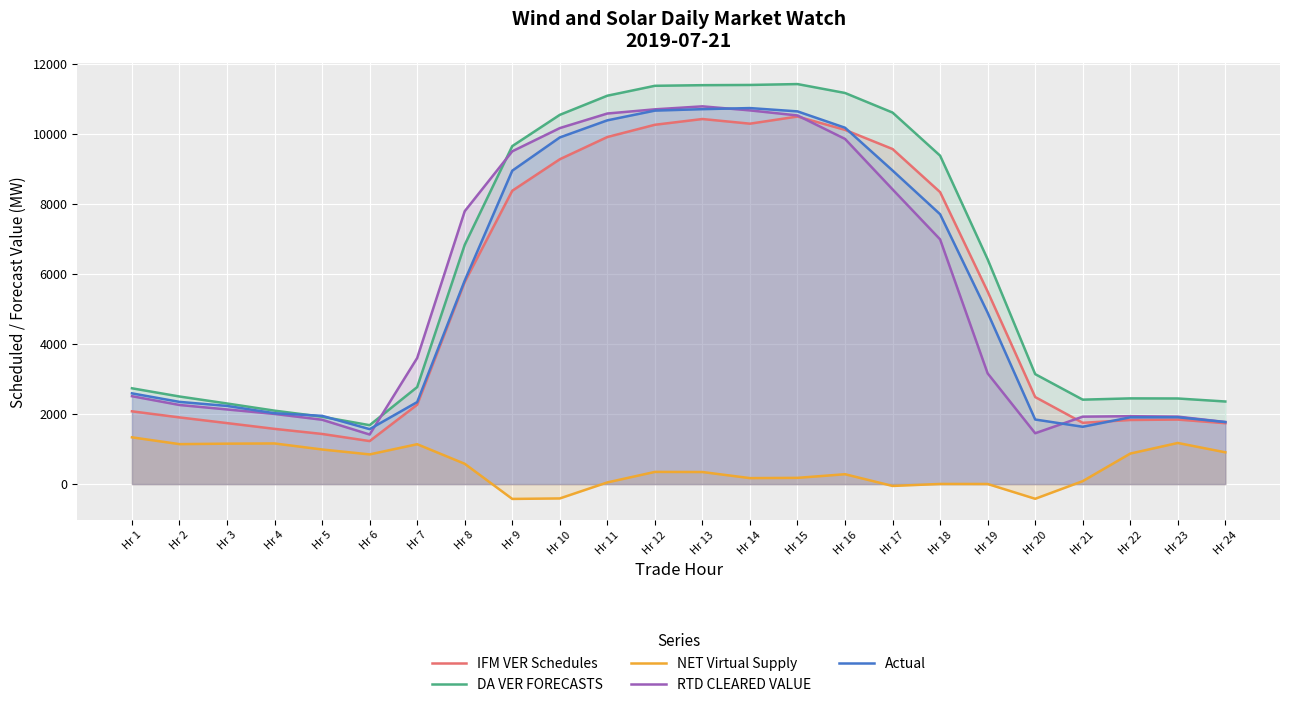

What are all the series names shown in the legend?

IFM VER Schedules, DA VER FORECASTS, NET Virtual Supply, RTD CLEARED VALUE, Actual